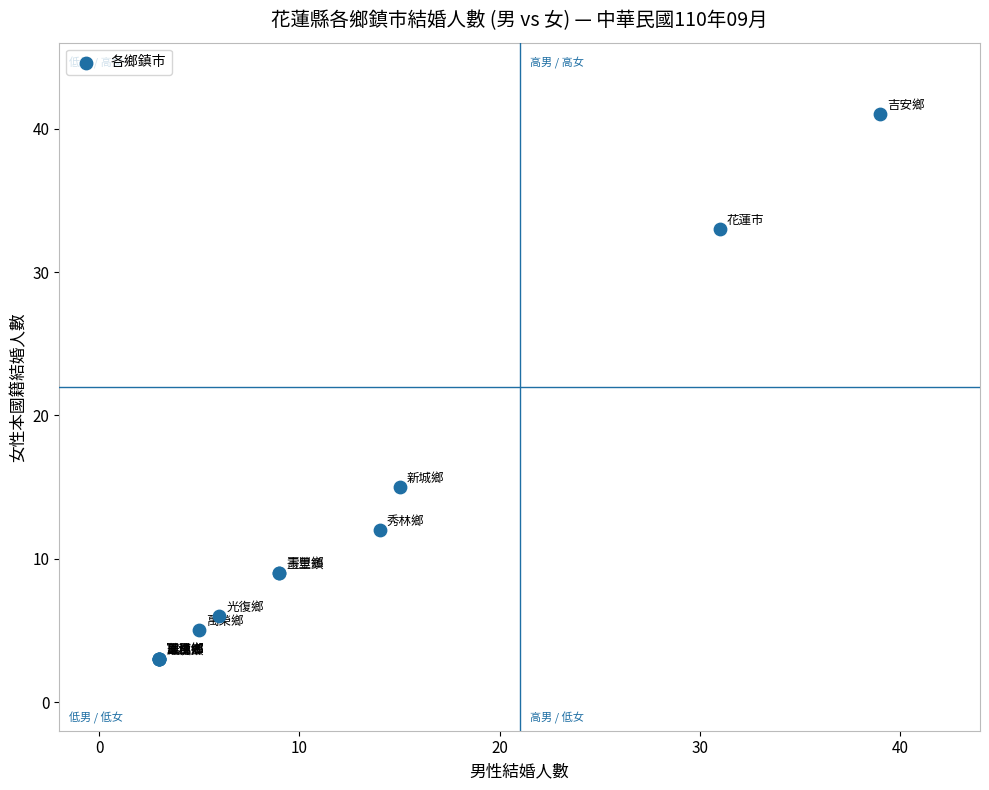

What Y value in the scatter plot is closest to 22?

15